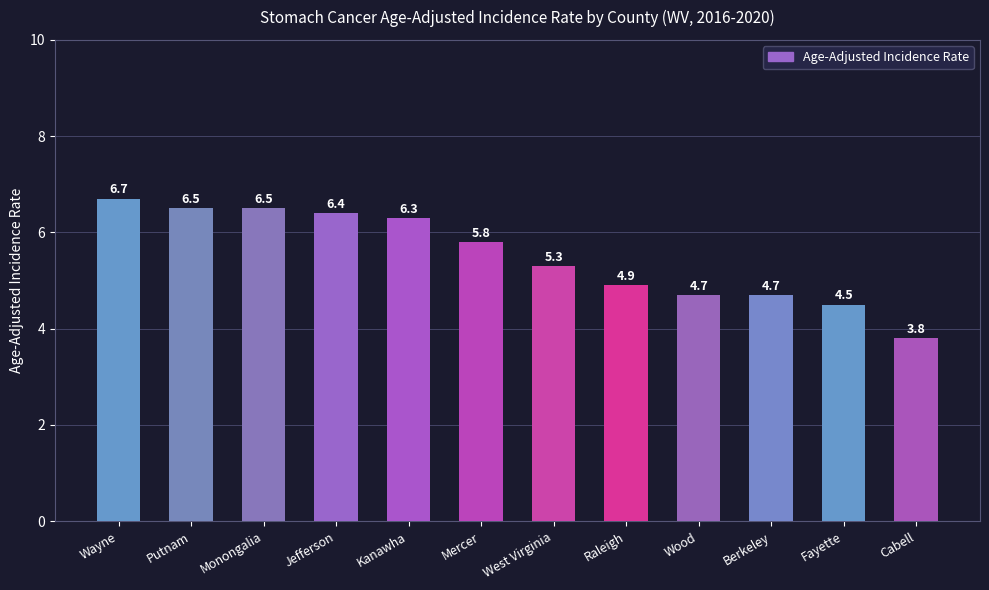

How many data points are less than 5?

5